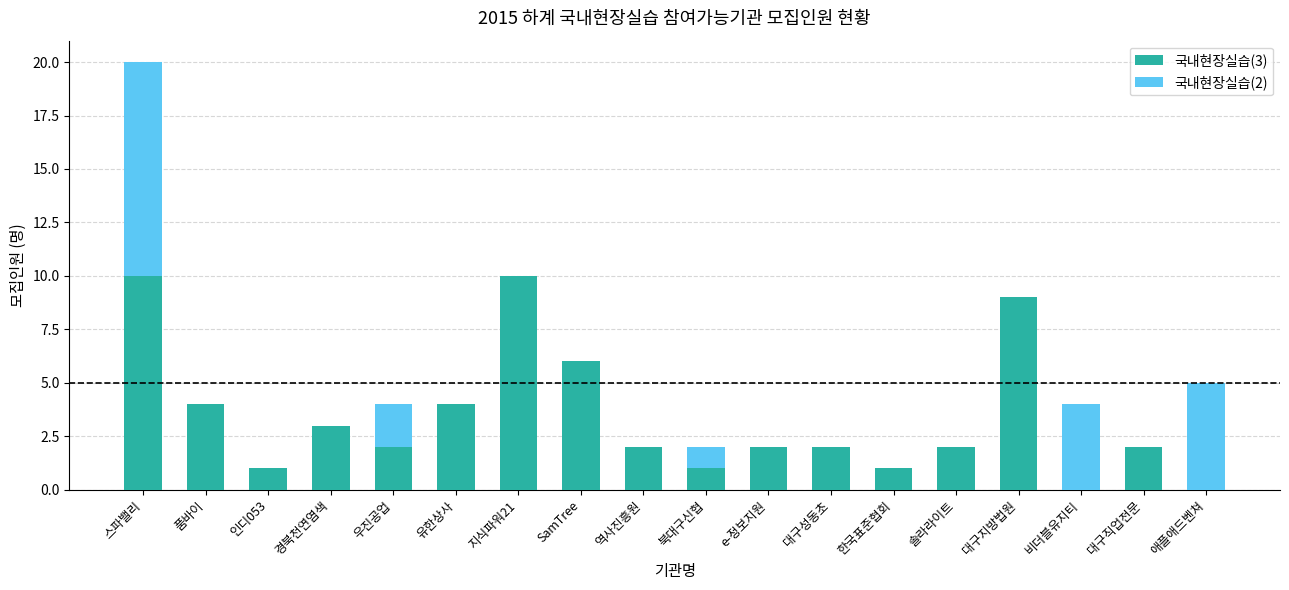

What is the total value across all series at 대구지방법원?

9